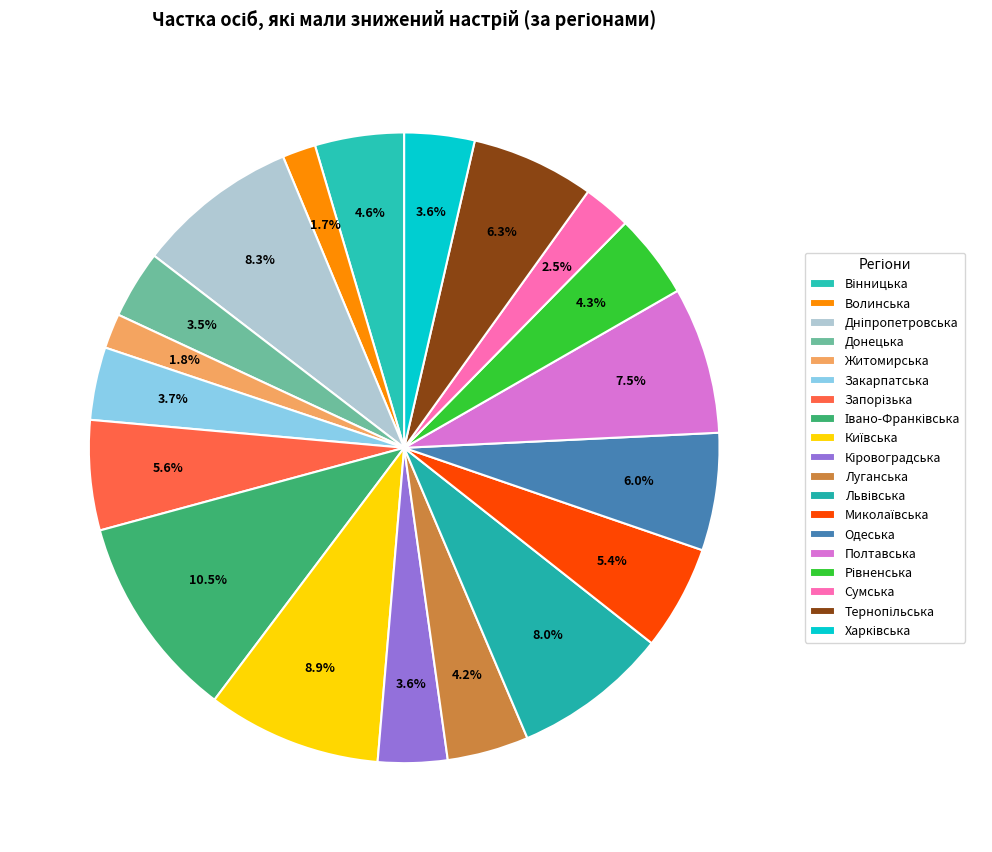

To the nearest percent, what is the difference between the largest and smallest slice percentages?

9%